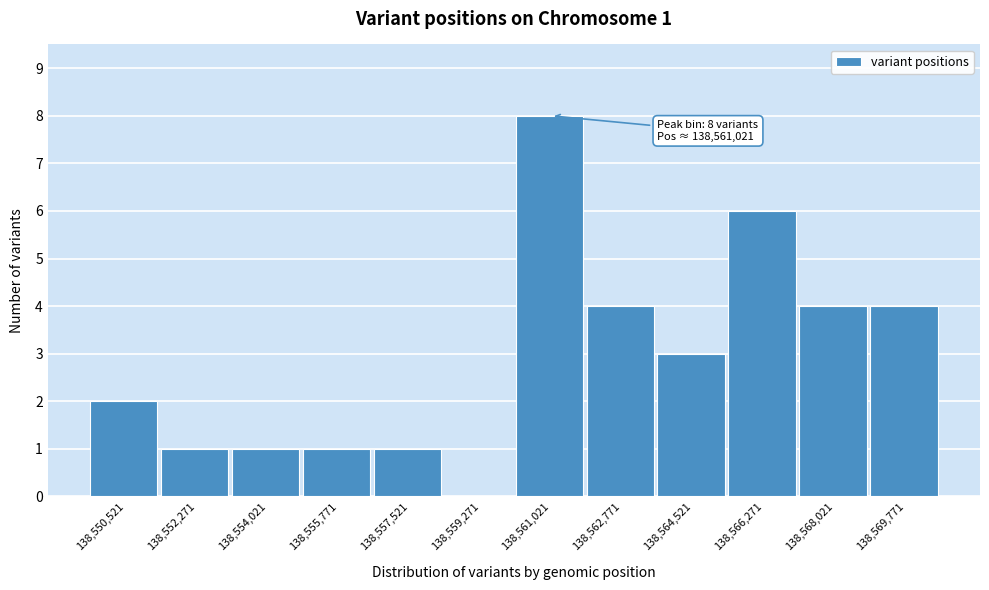

Reading left to right, extract all data points from this chart.

138,550,521=2	138,552,271=1	138,554,021=1	138,555,771=1	138,557,521=1	138,559,271=0	138,561,021=8	138,562,771=4	138,564,521=3	138,566,271=6	138,568,021=4	138,569,771=4